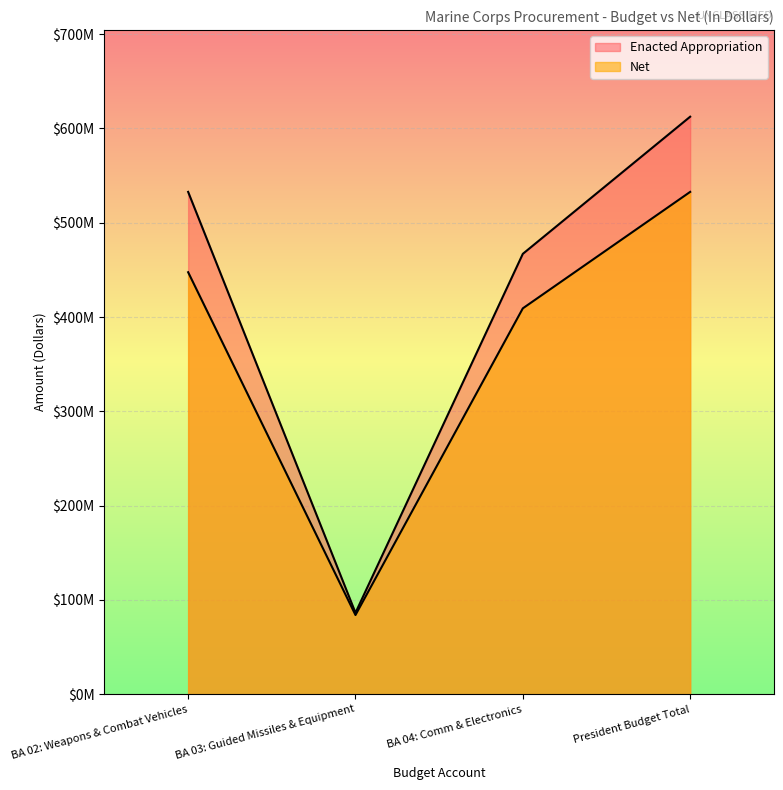

What is the spread (max minus min) of values at BA 04: Comm & Electronics?

57795129